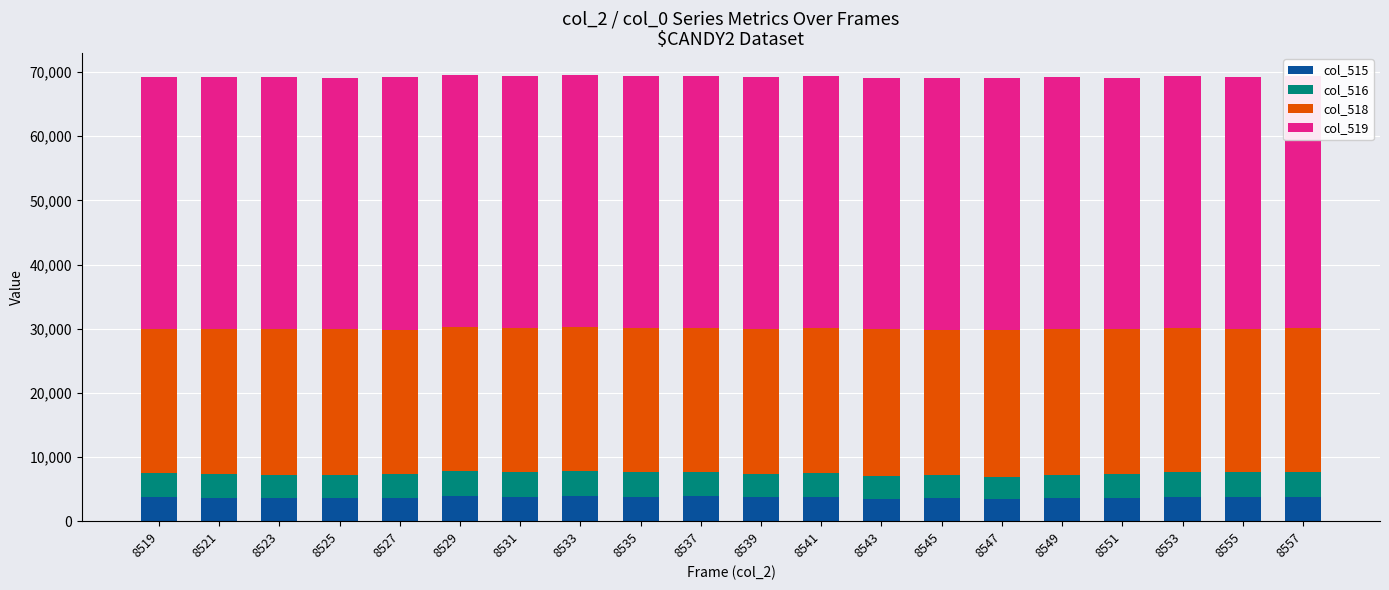

What is the total value across all series at 8533?

69478